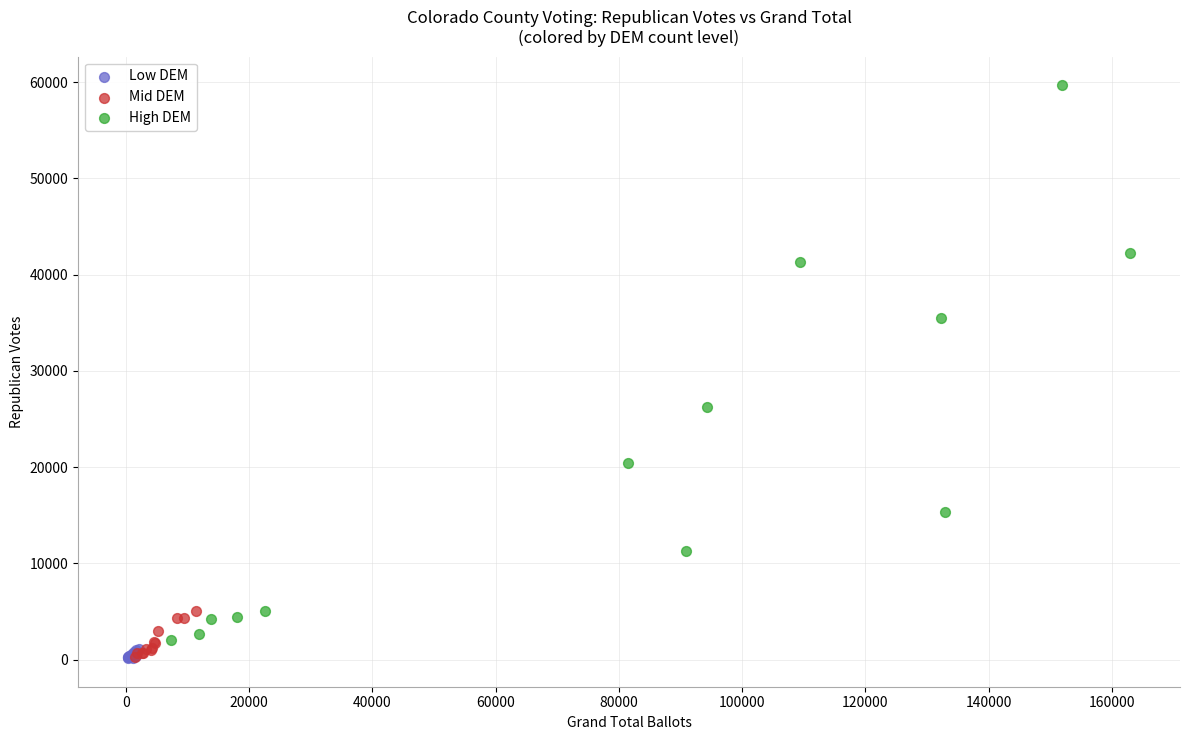

What are all the series names shown in the legend?

Low DEM, Mid DEM, High DEM